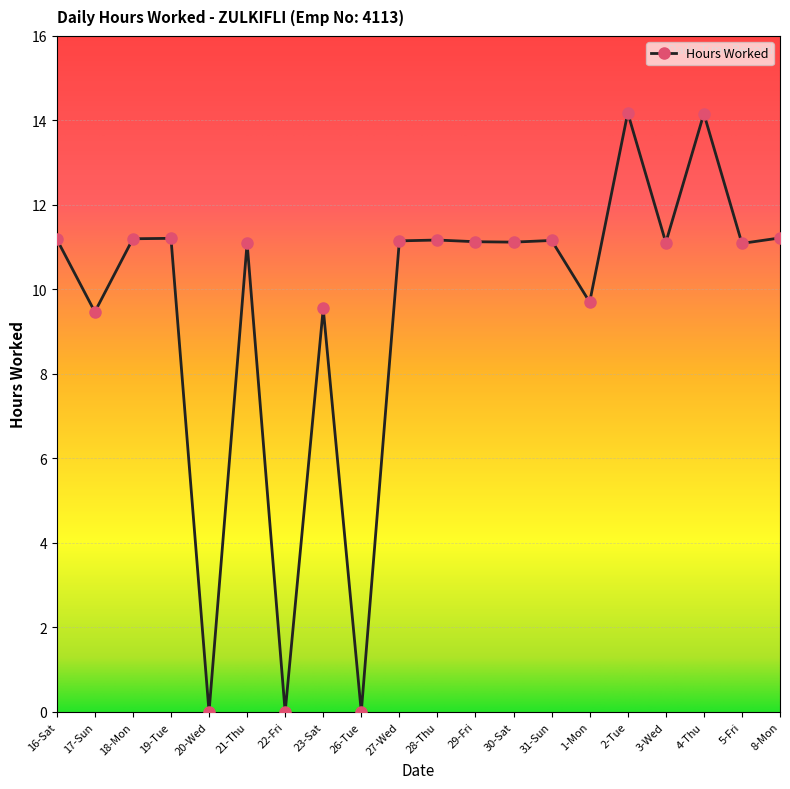

Which has a higher value, 23-Sat or 20-Wed?

23-Sat